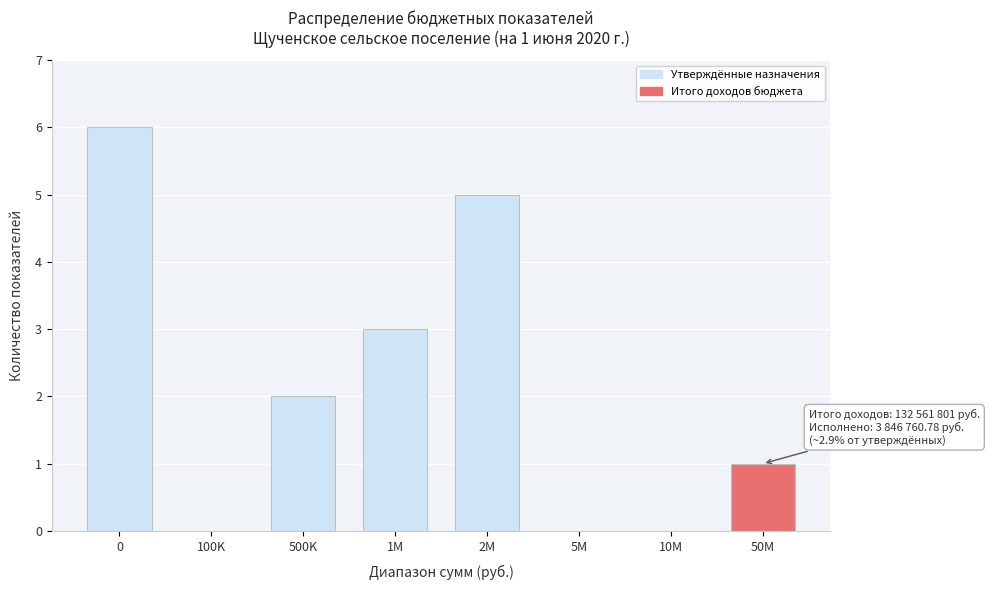

Reading left to right, transcribe all the data shown in this chart.

0=6	100K=0	500K=2	1M=3	2M=5	5M=0	10M=0	50M=1